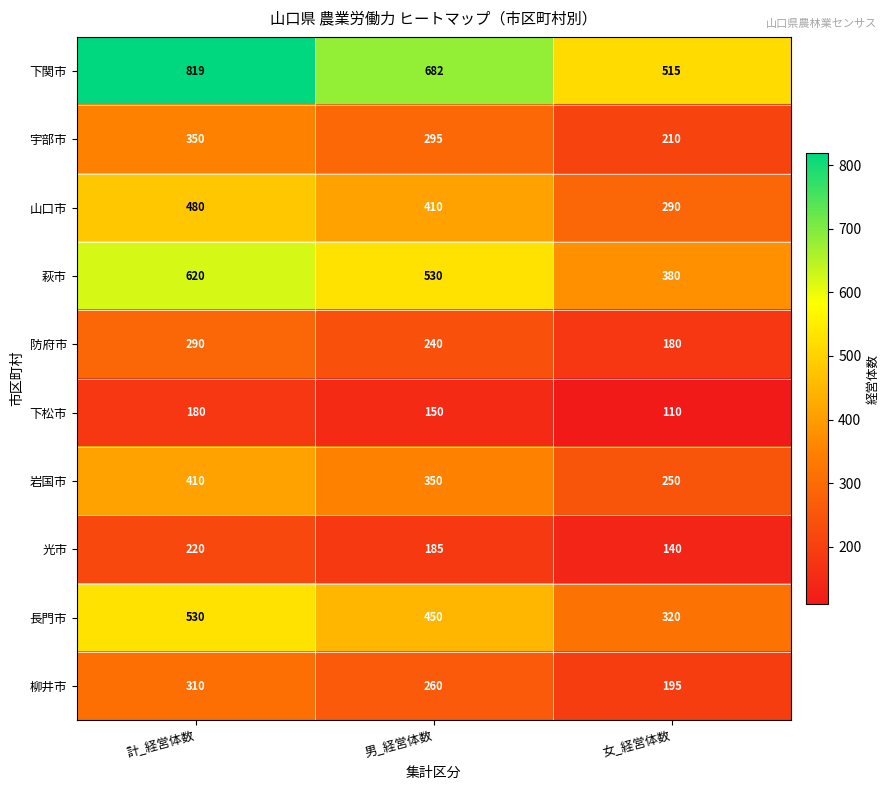

Rank the series at 男_経営体数 from lowest to highest value.

下松市, 光市, 防府市, 柳井市, 宇部市, 岩国市, 山口市, 長門市, 萩市, 下関市